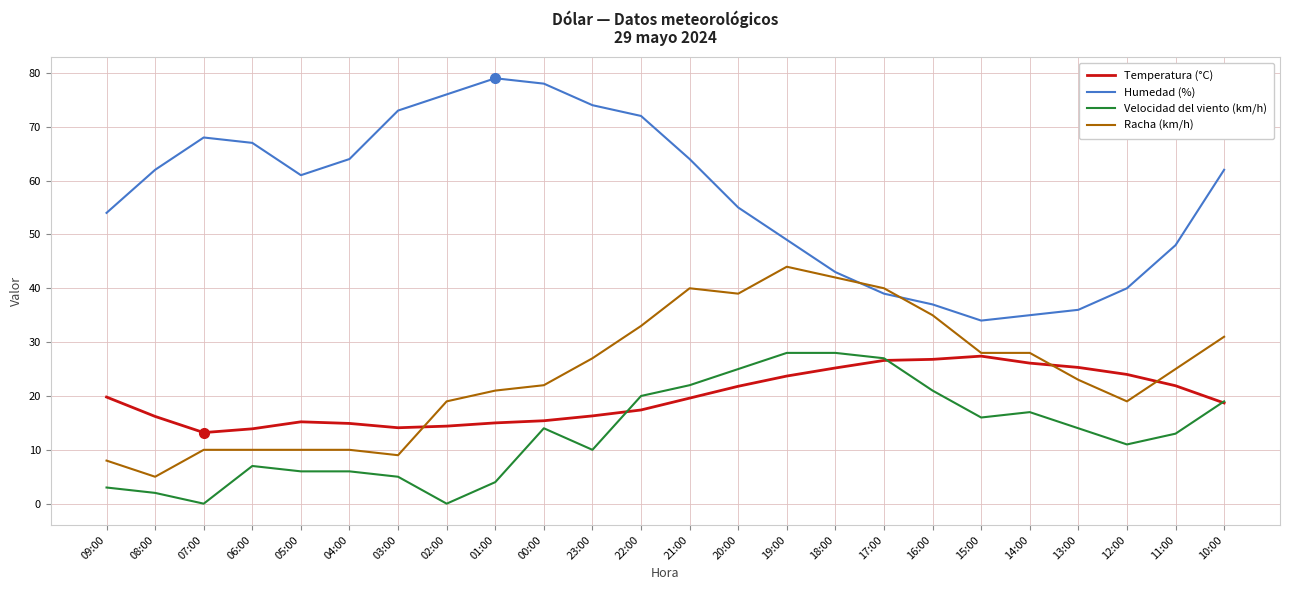

True or false: Velocidad del viento (km/h) and Humedad (%) intersect in this chart.

False